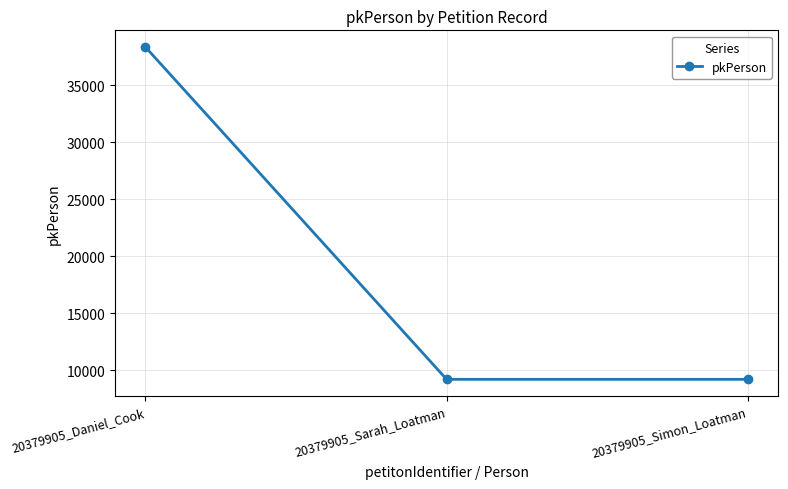

What is the value of the 2nd point from the left?

9198